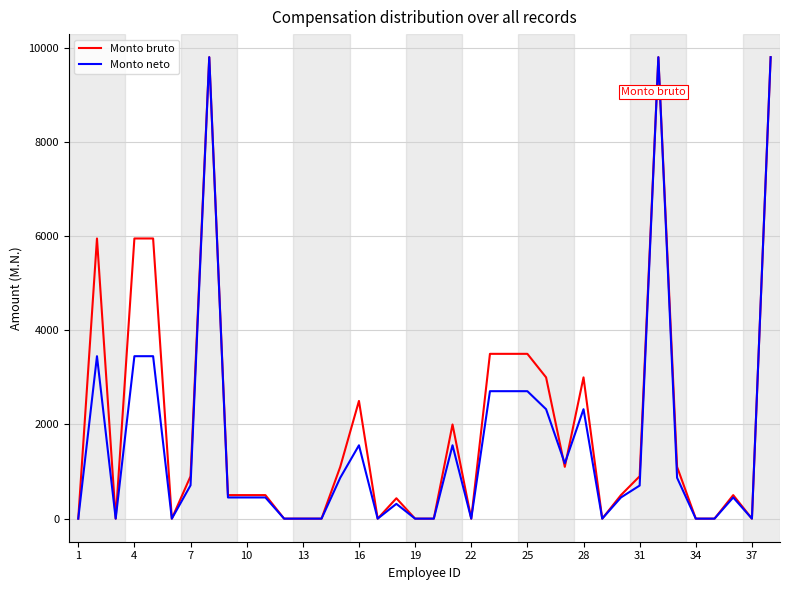

What is the maximum value for Monto neto?

9800.0